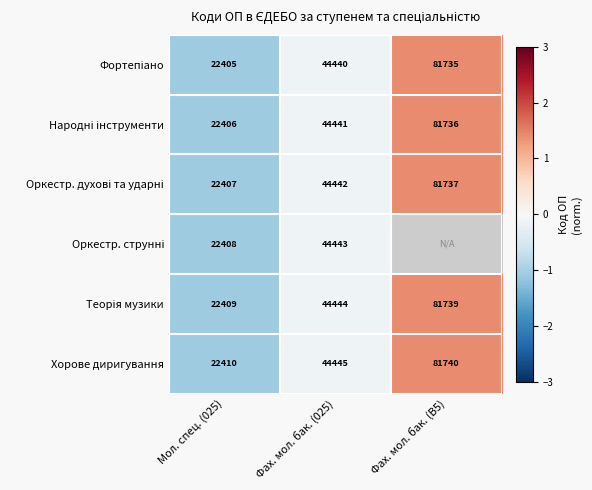

How many values in Хорове диригування are below zero?

2